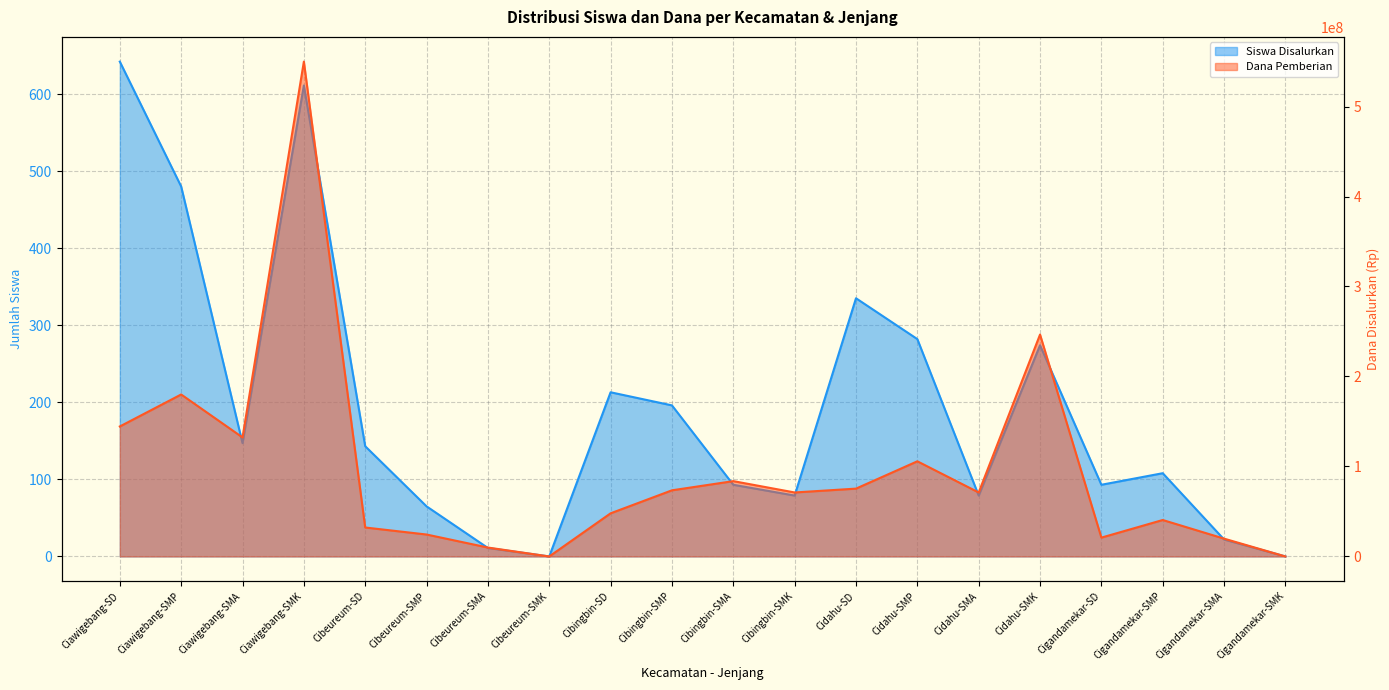

What position from the left is Cibingbin-SMA?

11